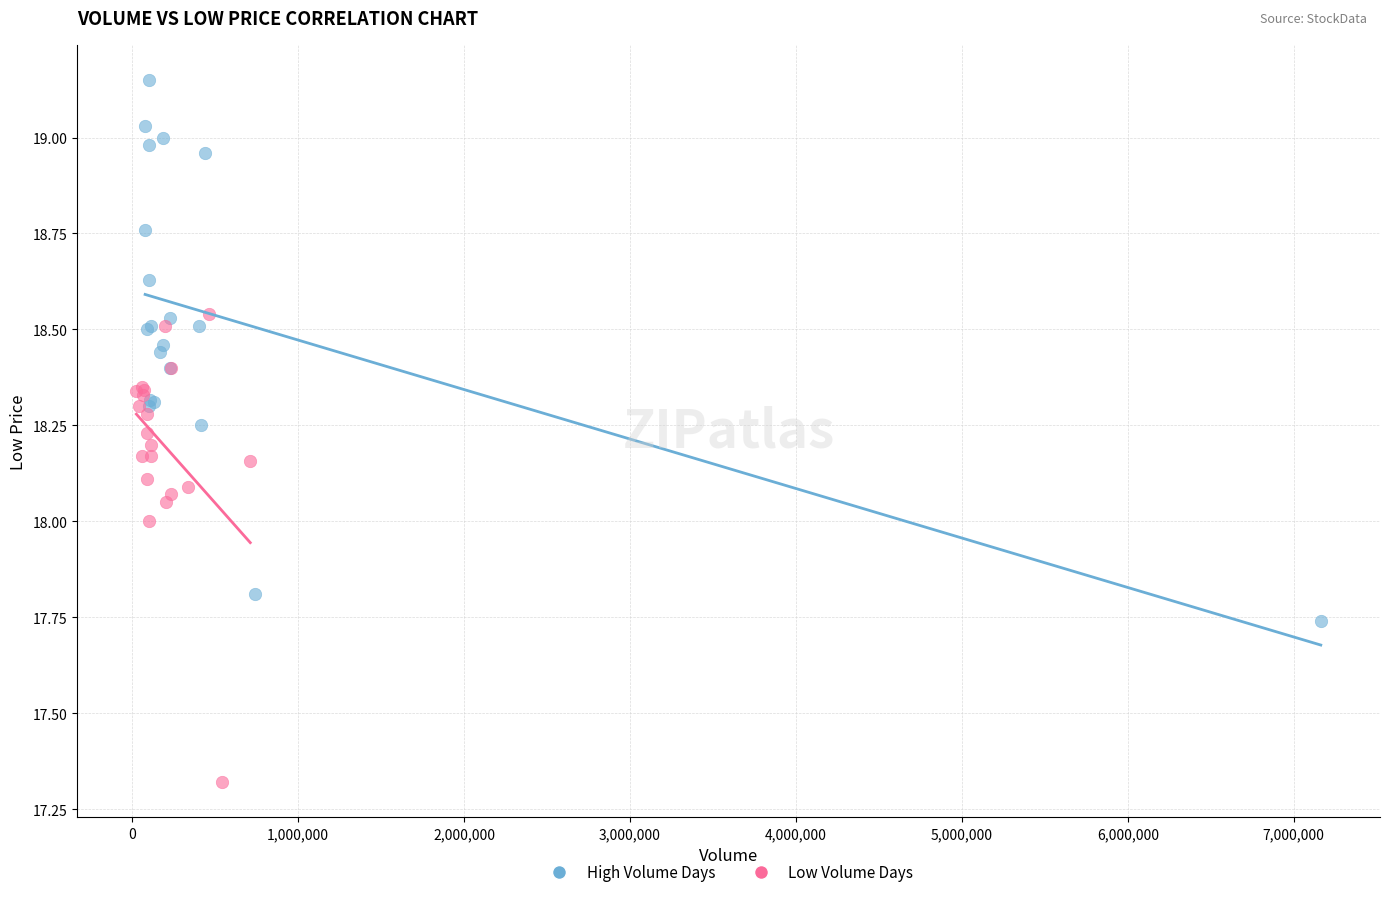

Which series contains the highest Y value?

High Volume Days